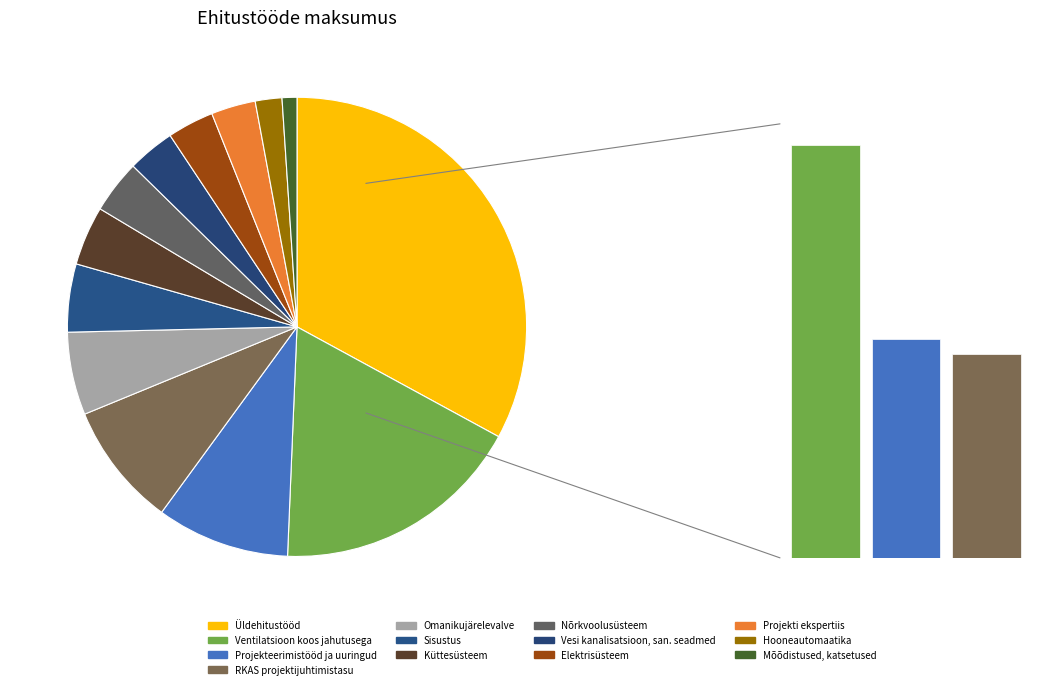

Rank the categories by value from lowest to highest.

Mõõdistused, katsetused, Hooneautomaatika, Projekti ekspertiis, Elektrisüsteem, Vesi kanalisatsioon, san. seadmed, Nõrkvoolusüsteem, Küttesüsteem, Sisustus, Omanikujärelevalve, RKAS projektijuhtimistasu, Projekteerimistööd ja uuringud, Ventilatsioon koos jahutusega, Üldehitustööd